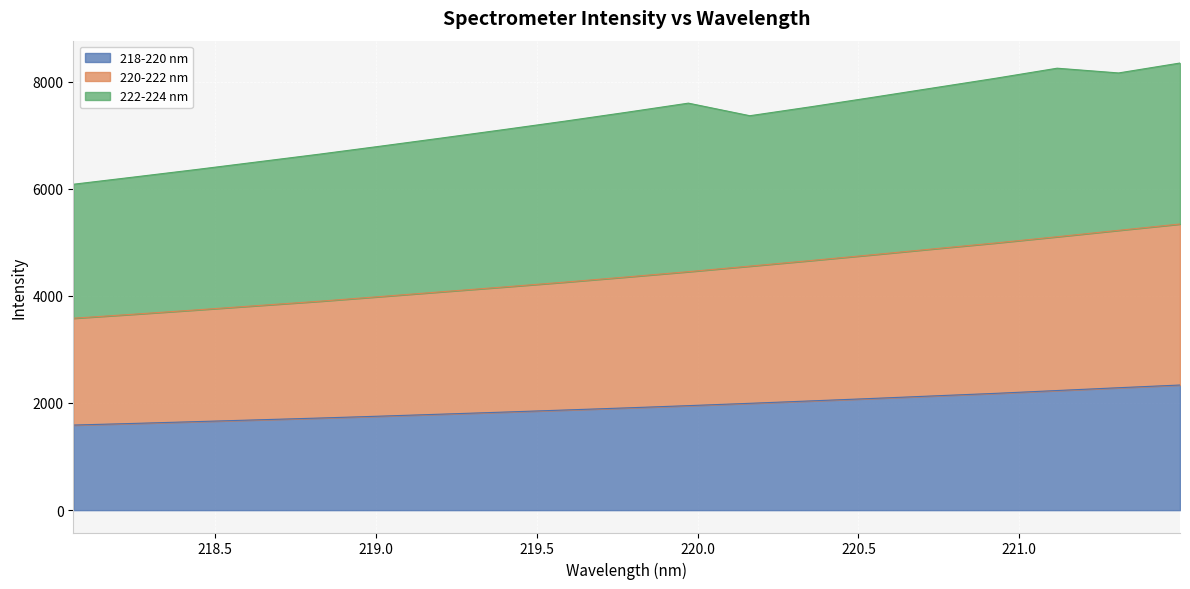

How many data points does each series have?

19